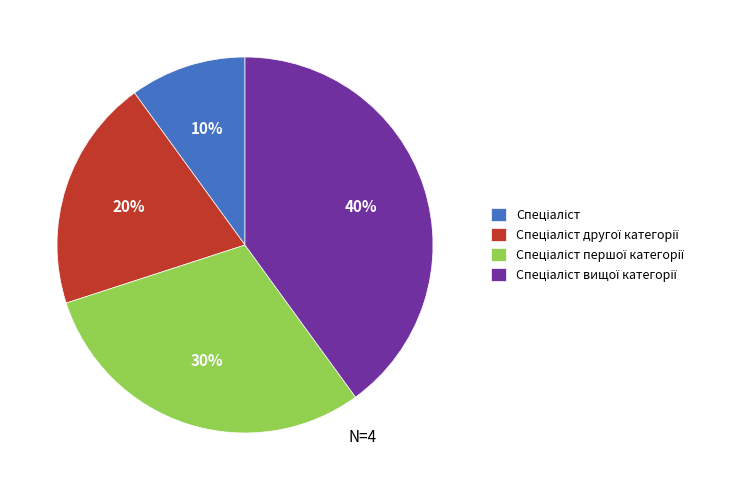

Is there a majority slice in this chart?

No